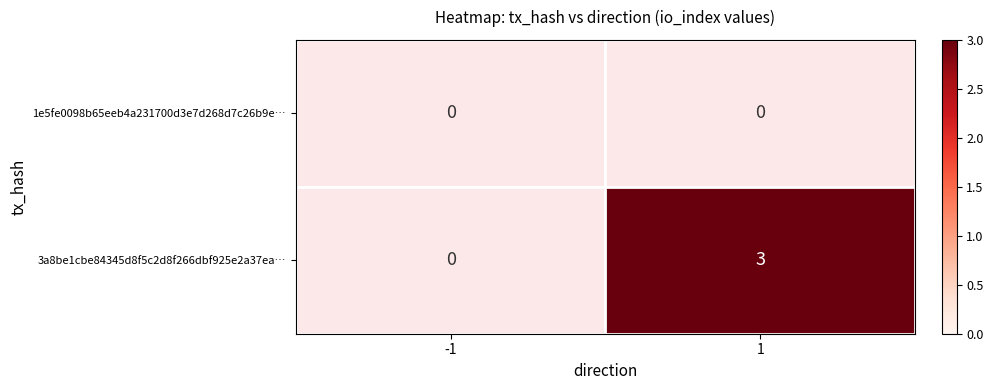

The 3a8be1cbe84345d8f5c2d8f266dbf925e2a37ea… series shows 5 at 1. True or false?

False